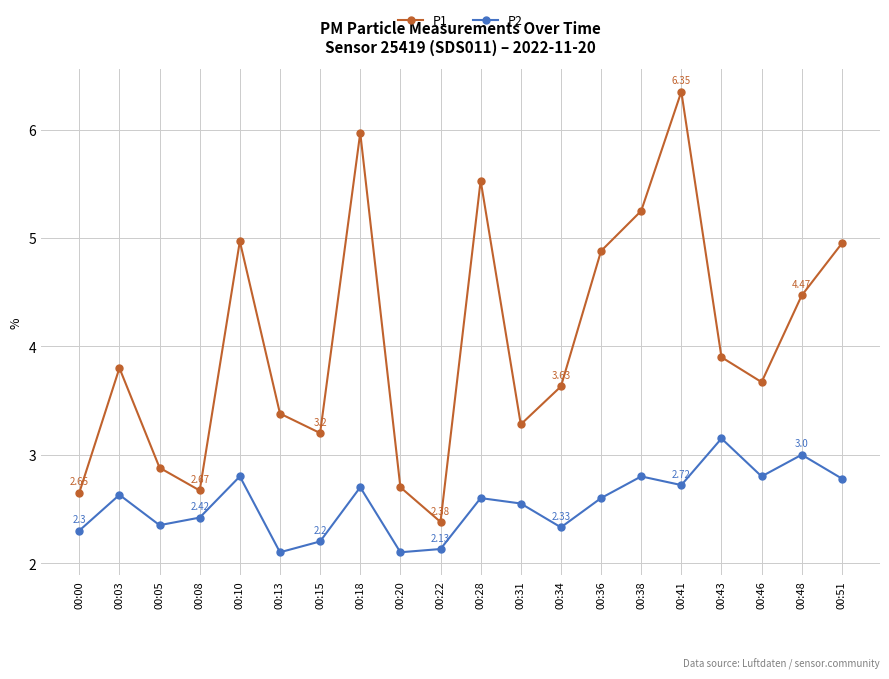

At which category does the chart reach its peak across all series?

00:41